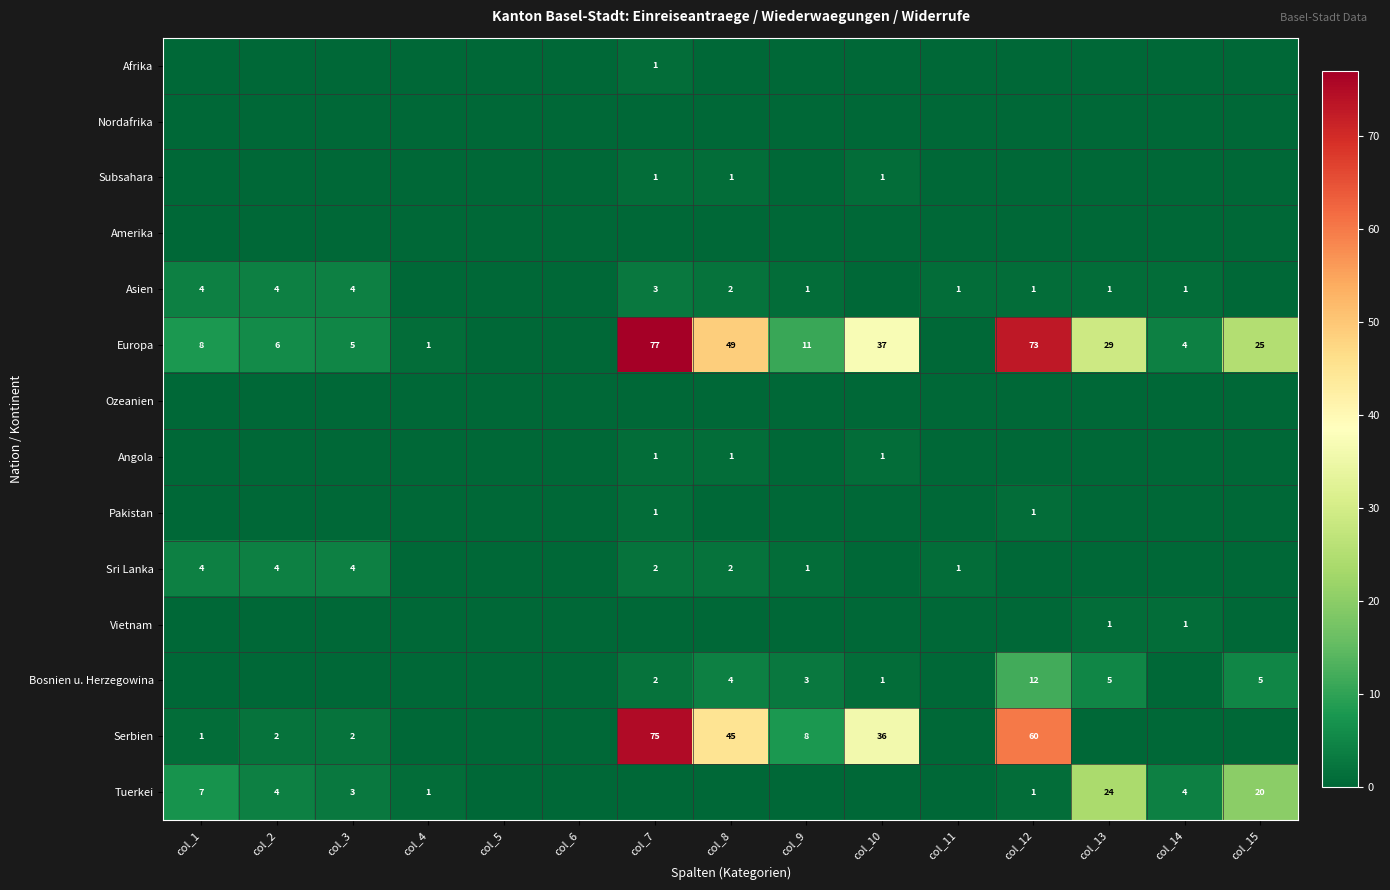

Is it true that Bosnien u. Herzegowina equals 5 at col_15?

True